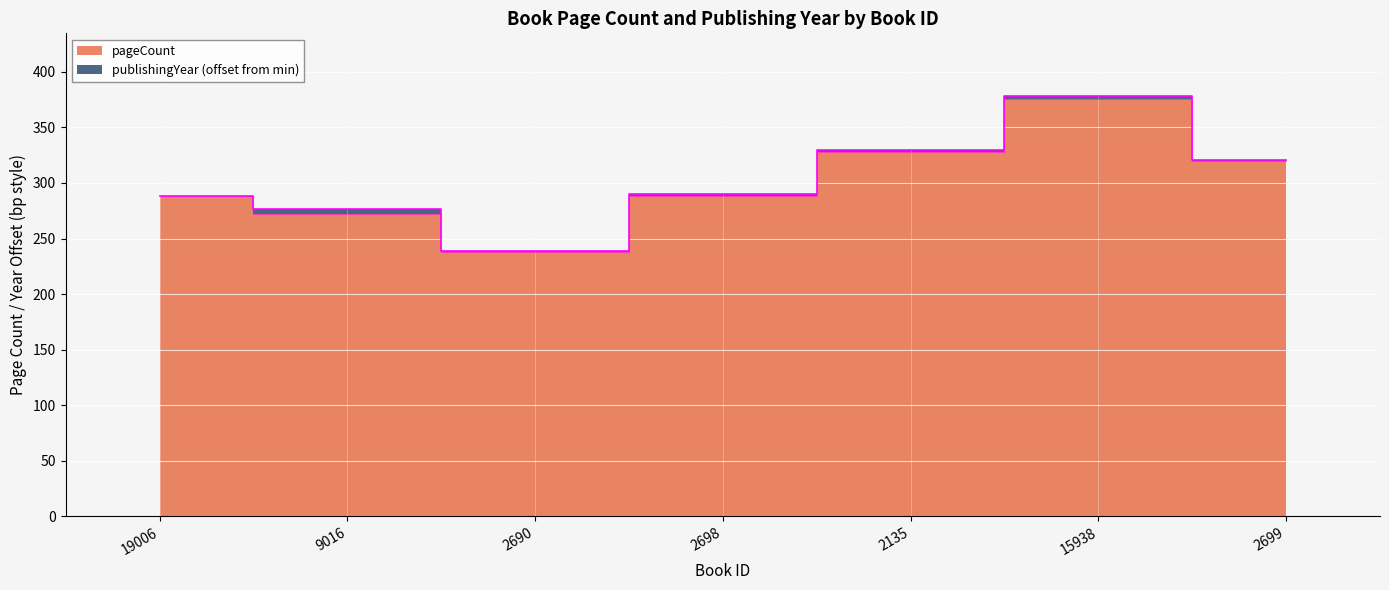

What is the sum of the values at 2690 and 2135?

566